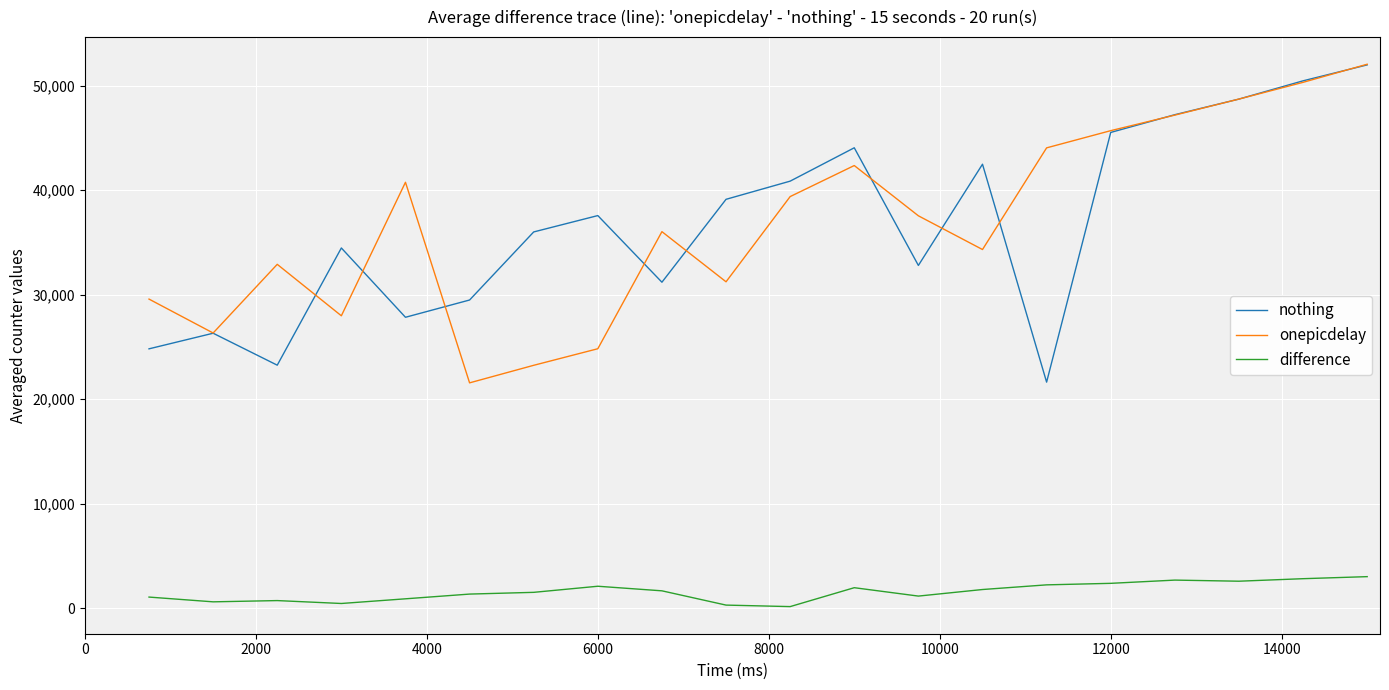

True or false: difference and onepicdelay intersect in this chart.

False